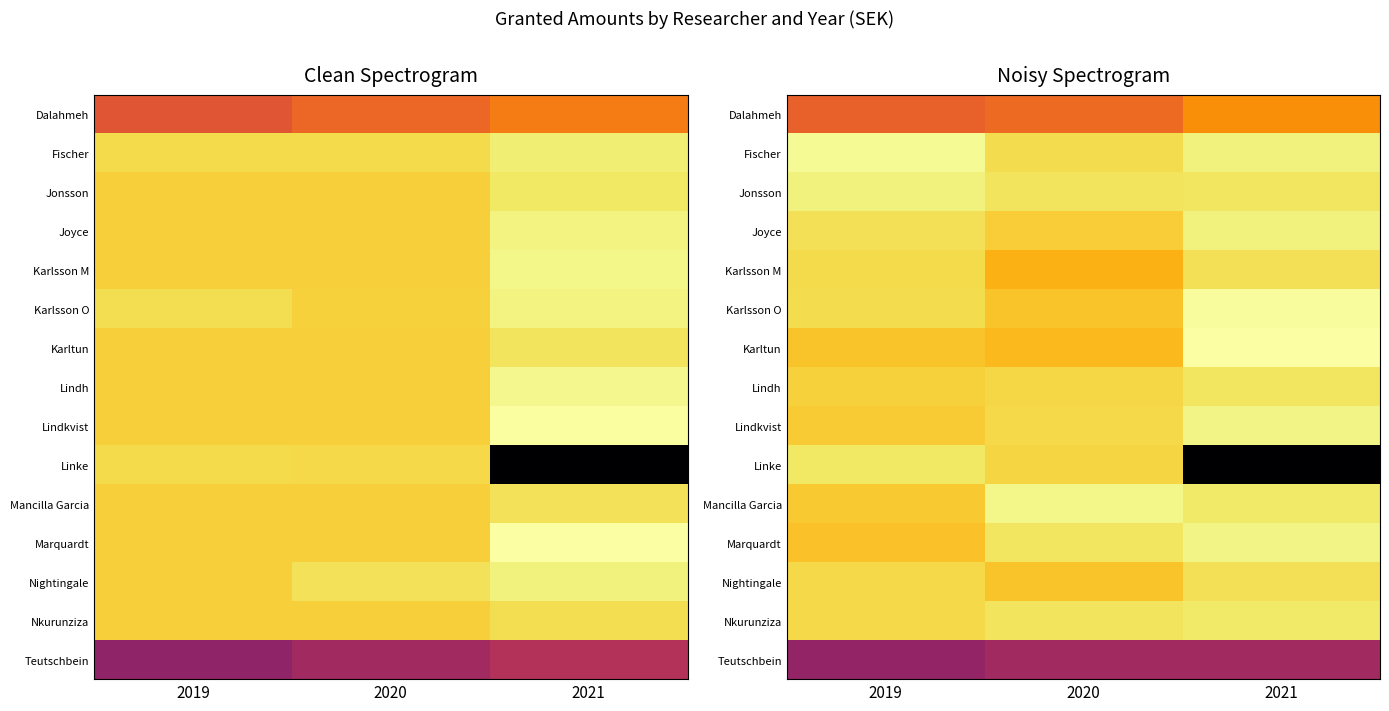

Which series changed the most between 2020 and 2021?

Linke